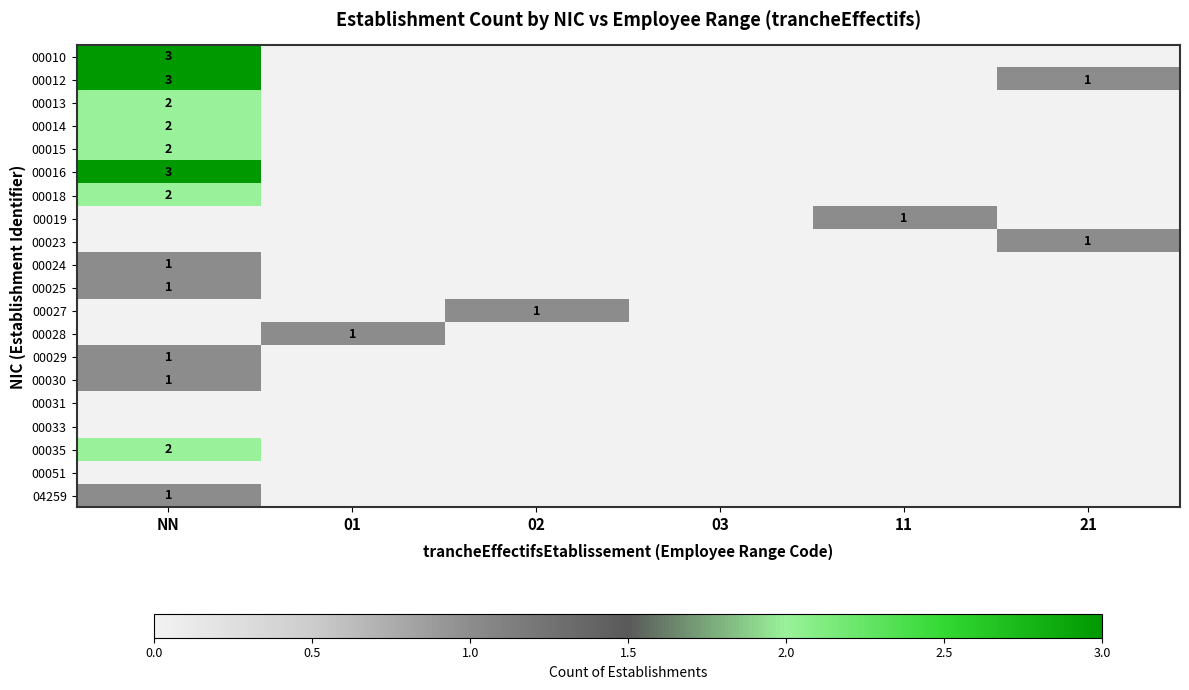

The 00035 series shows 1 at NN. True or false?

False